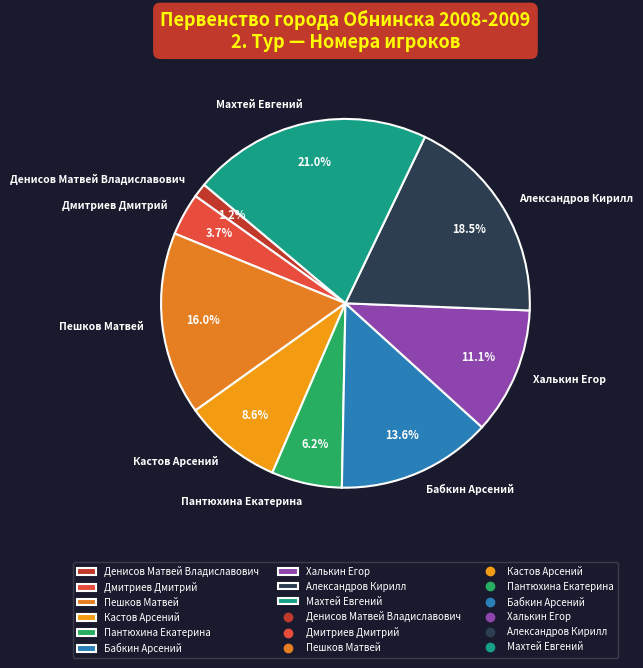

Between Александров Кирилл and Дмитриев Дмитрий, which is larger?

Александров Кирилл